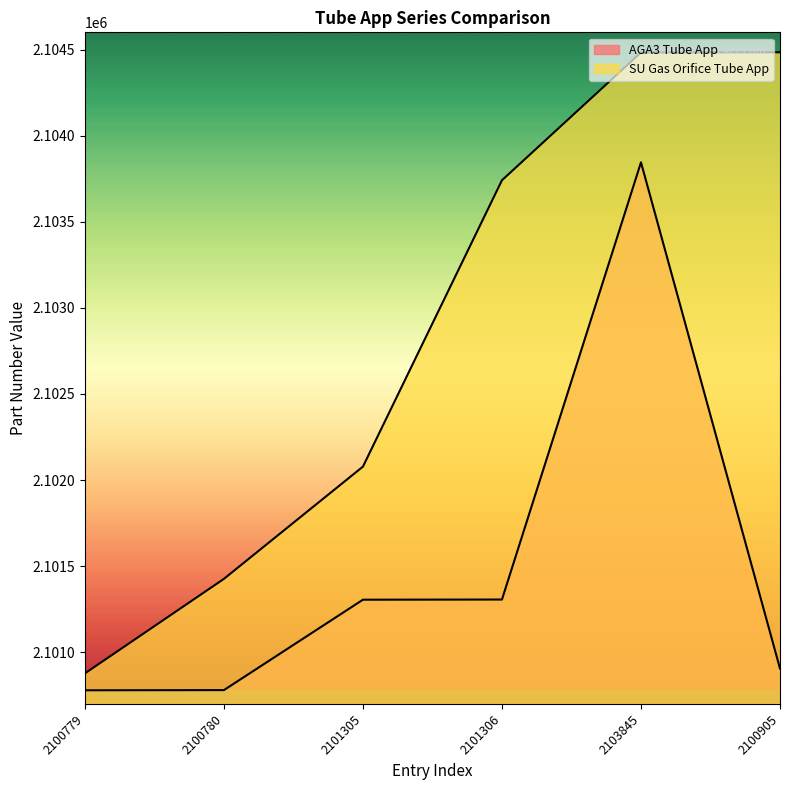

Reading left to right, what are all the values shown in this chart?

AGA3 Tube App: 2100779=2100779	2100780=2100780	2101305=2101305	2101306=2101306	2103845=2103845	2100905=2100905
SU Gas Orifice Tube App: 2100779=2100877	2100780=2101426	2101305=2102078	2101306=2103741	2103845=2104483	2100905=2104484